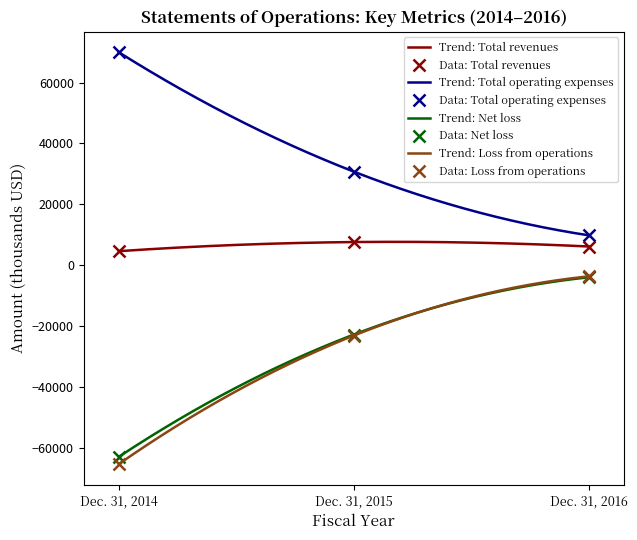

How many data points in Total operating expenses are less than 30725?

1